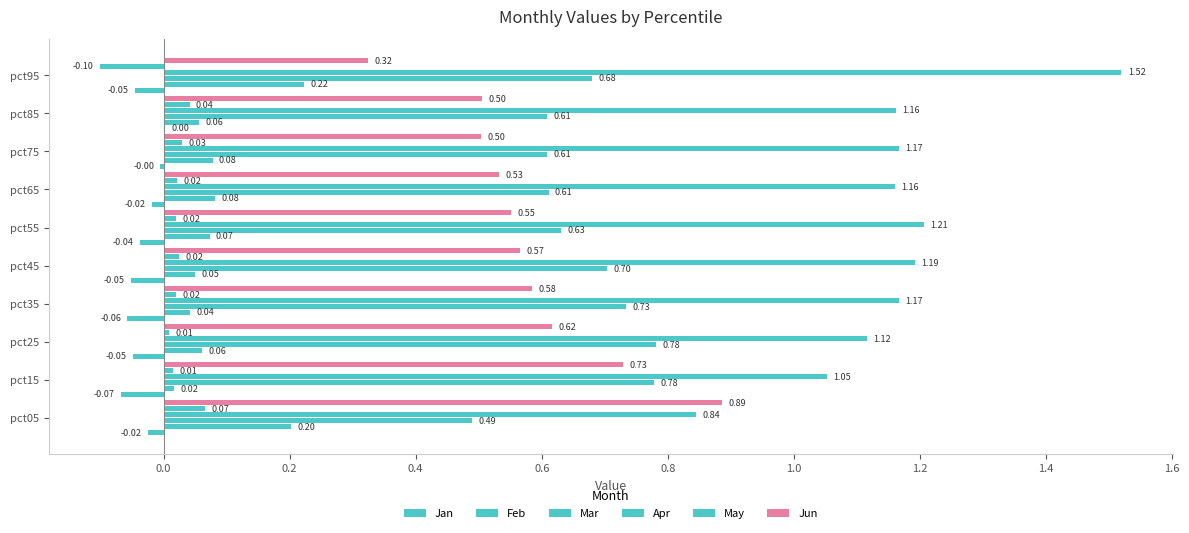

How many negative values does the Jan series have?

9